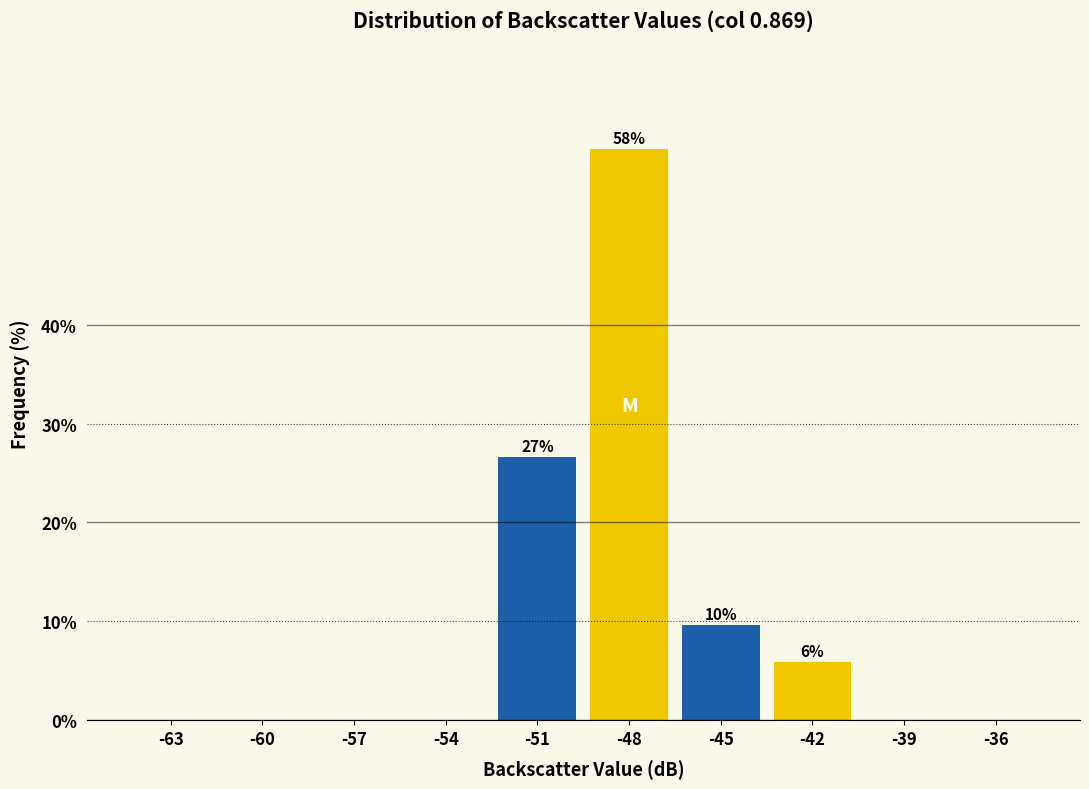

Reading left to right, list all the values displayed in this chart.

-63=0.0	-60=0.0	-57=0.0	-54=0.0	-51=26.7	-48=57.8	-45=9.6	-42=5.9	-39=0.0	-36=0.0